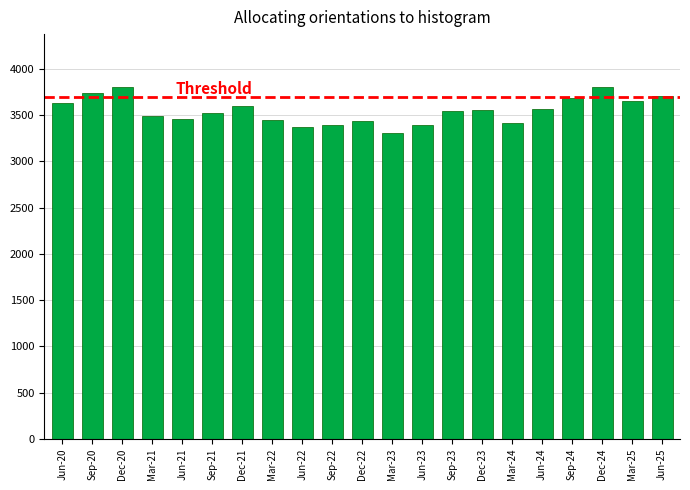

What is the maximum value shown in the chart?

3807